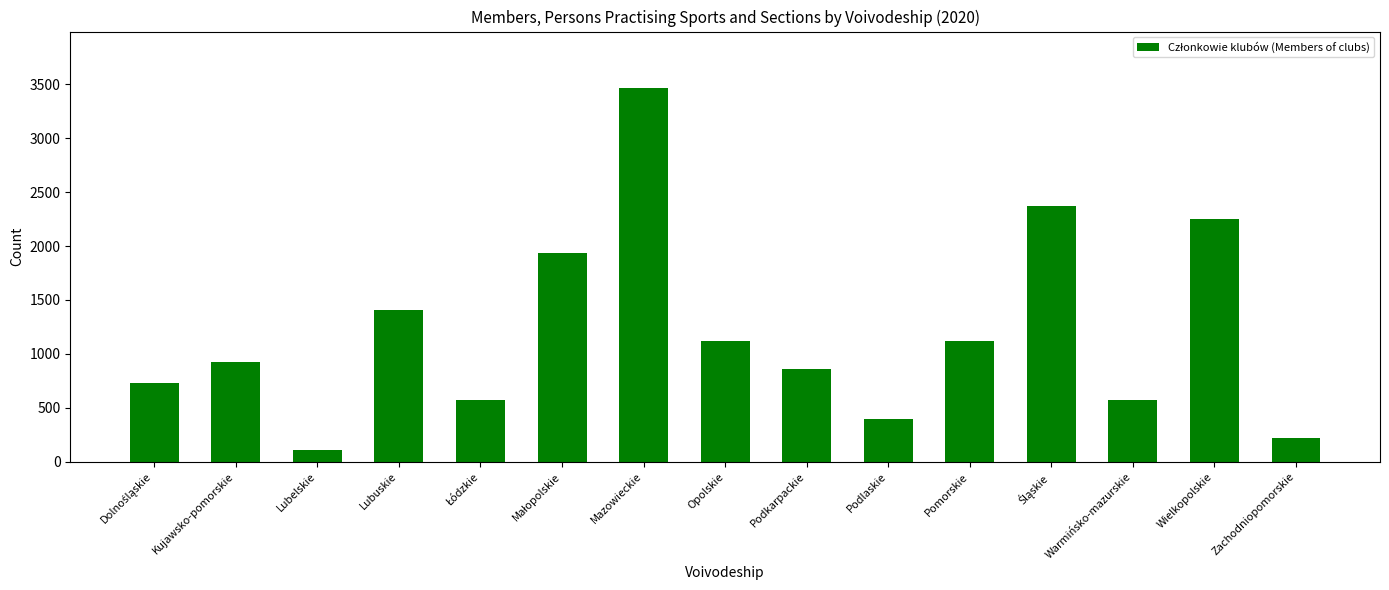

What is the value of the 13th bar from the left?

572